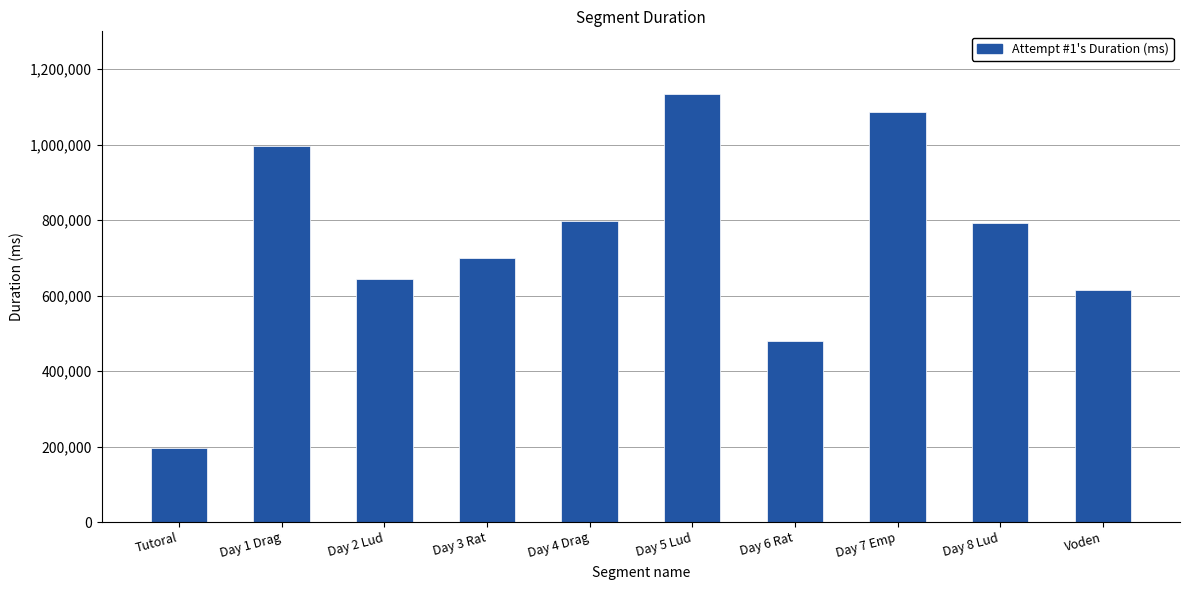

What is the approximate value at Voden, to the nearest 10?

614850